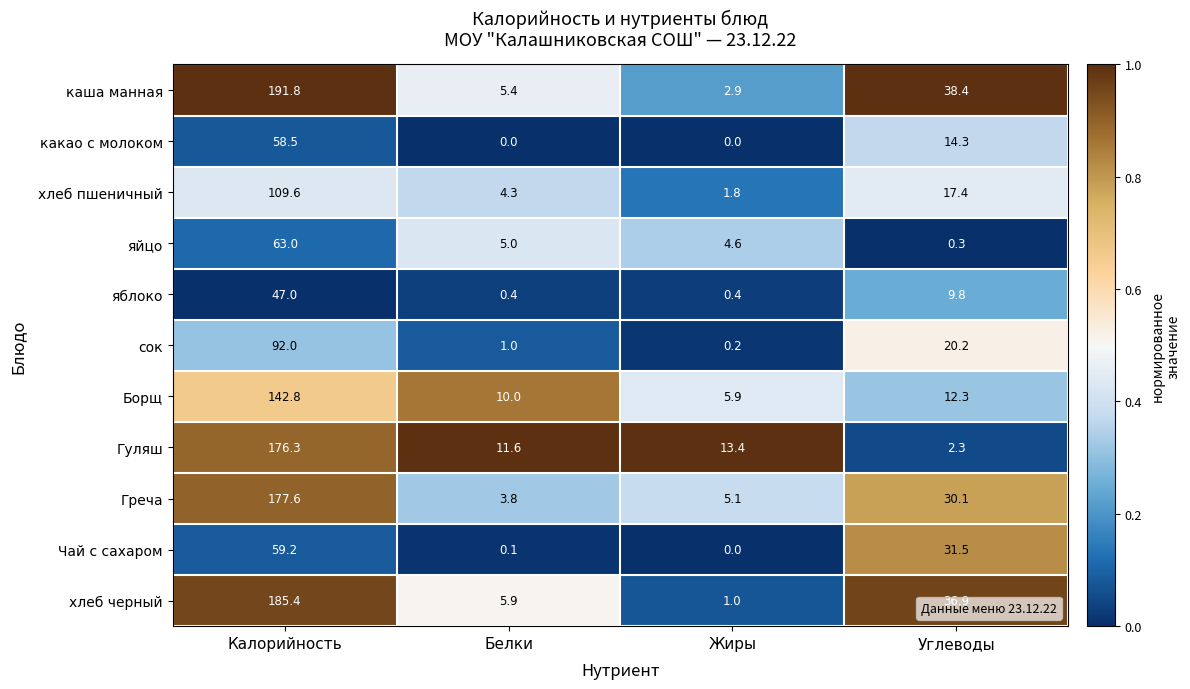

Rank the categories by сок value from highest to lowest.

Калорийность, Углеводы, Белки, Жиры